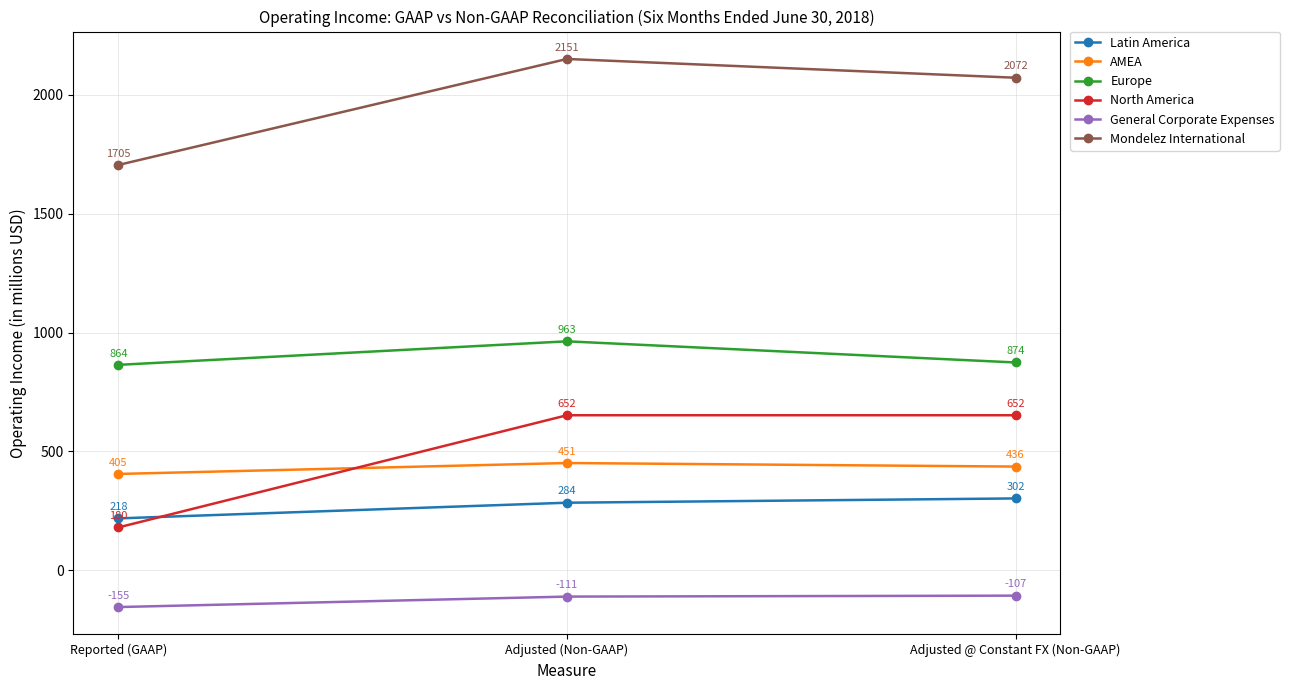

How many values in the General Corporate Expenses series are below -111?

1